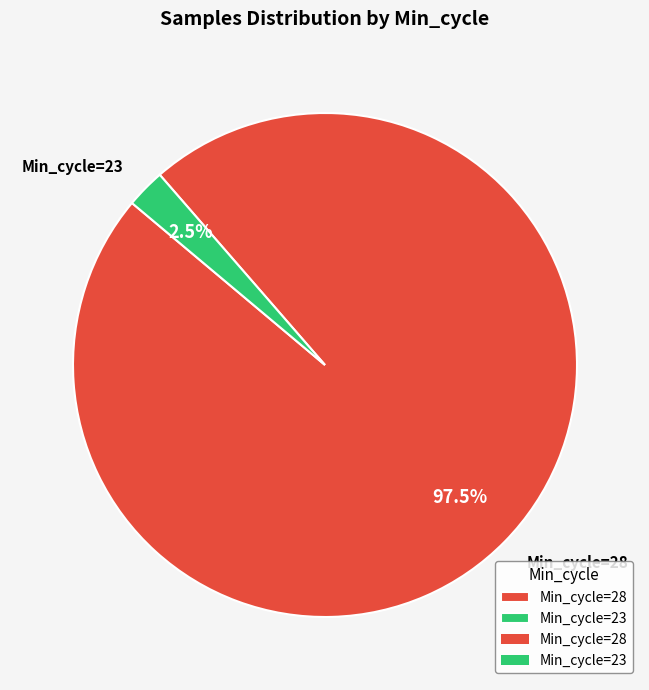

How many slices are in this pie chart?

2